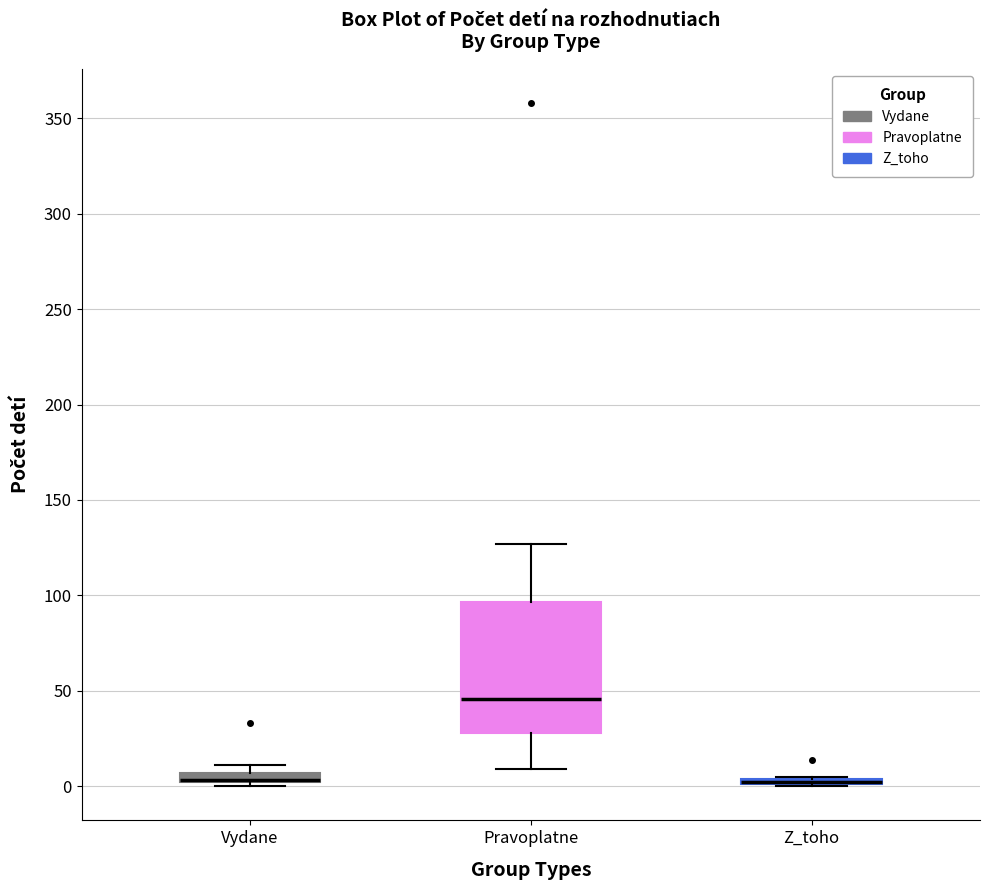

Which box is the tallest, from its lower edge to its upper edge?

Pravoplatne